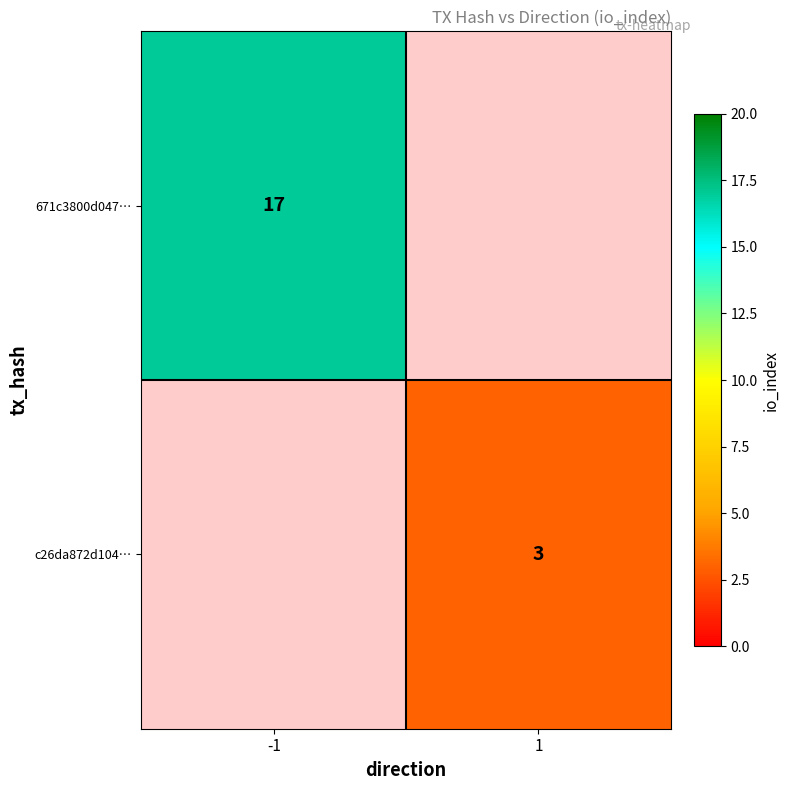

The c26da872d104… series shows 2.0 at 1. True or false?

False